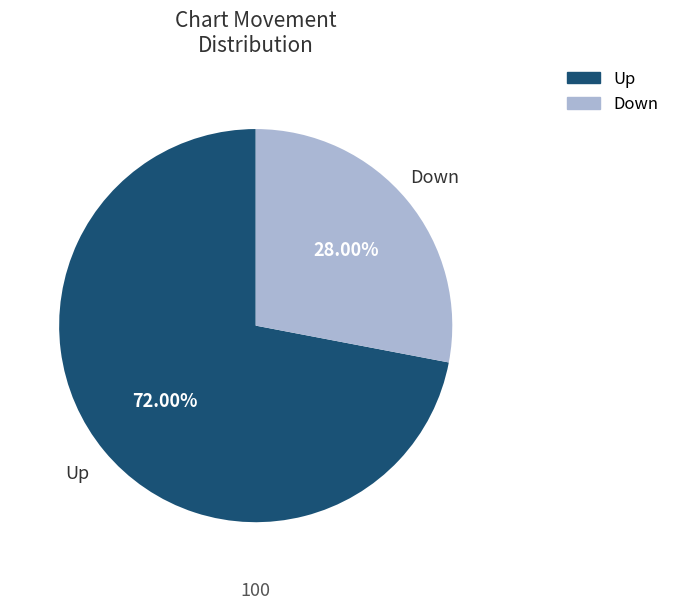

What is the majority slice?

Up